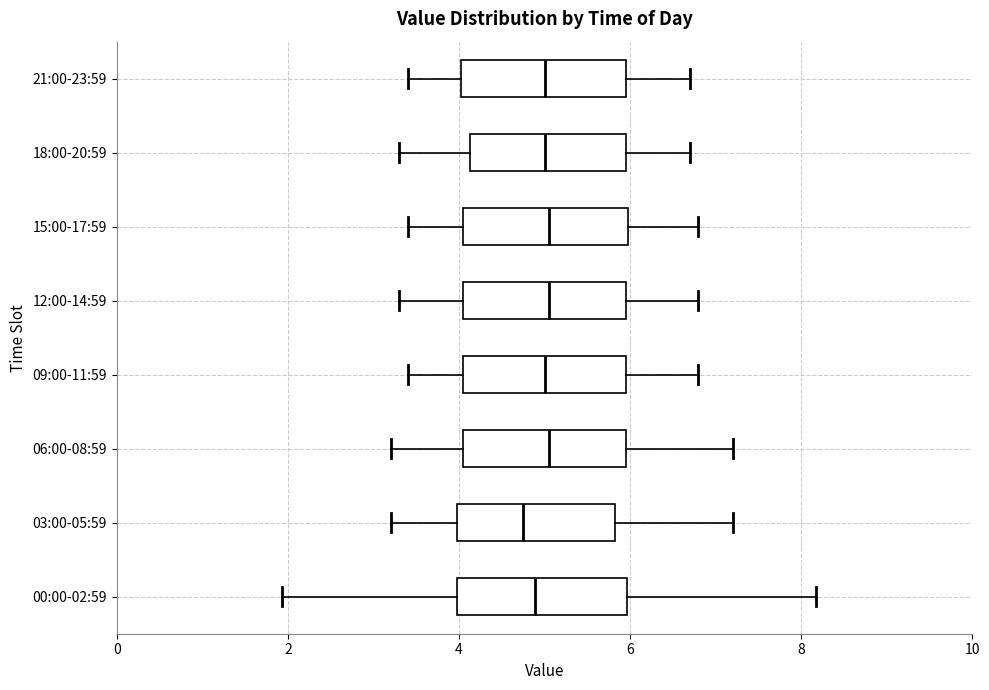

Reading bottom to top, read every box against the x-axis: the position of its median line, the range the box covers, and the ends of its whiskers. The values are not printed on the chart, so give them approximately, as read against the axis.

00:00-02:59: median 4.8, box 4.0 to 6.0, whiskers 2.0 to 8.2
03:00-05:59: median 4.8, box 4.0 to 5.8, whiskers 3.2 to 7.2
06:00-08:59: median 5.0, box 4.0 to 6.0, whiskers 3.2 to 7.2
09:00-11:59: median 5.0, box 4.0 to 6.0, whiskers 3.4 to 6.8
12:00-14:59: median 5.0, box 4.0 to 6.0, whiskers 3.4 to 6.8
15:00-17:59: median 5.0, box 4.0 to 6.0, whiskers 3.4 to 6.8
18:00-20:59: median 5.0, box 4.2 to 6.0, whiskers 3.4 to 6.8
21:00-23:59: median 5.0, box 4.0 to 6.0, whiskers 3.4 to 6.8